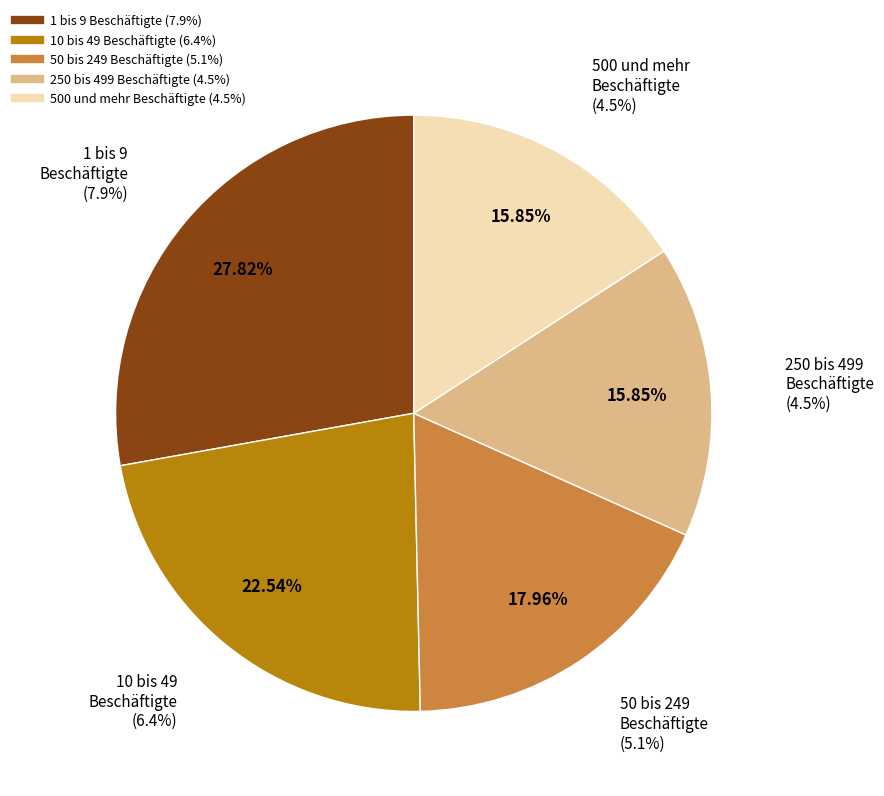

Which slice is the smallest?

250 bis 499
Beschäftigte